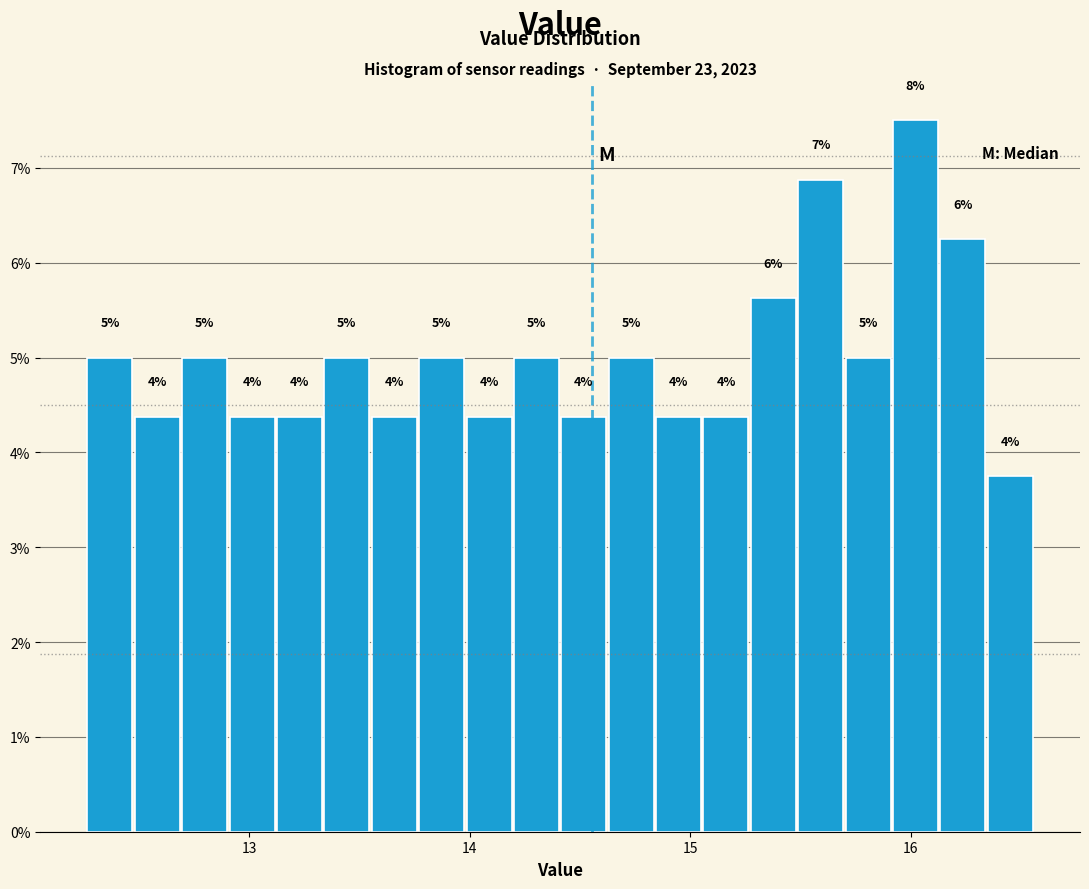

Read against the x-axis, roughly where is the centre of the tallest bar?

16.0